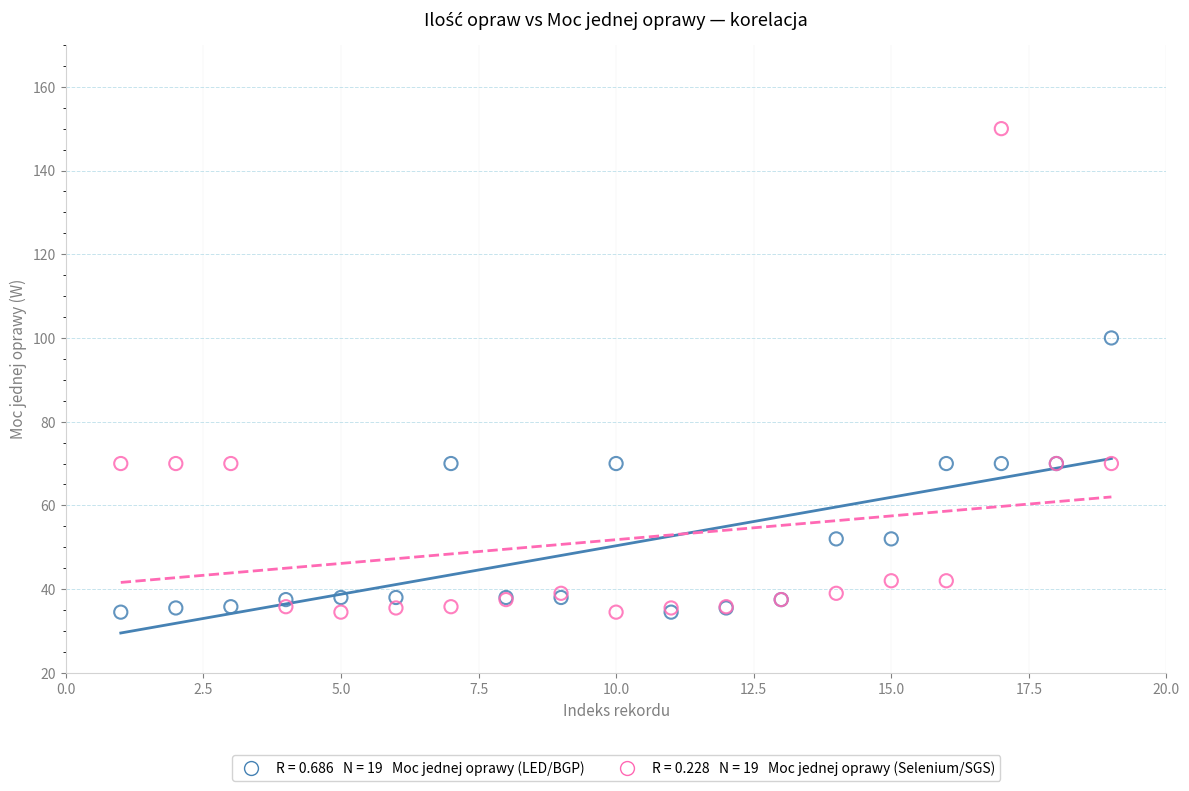

Across all series, what Y value is closest to 92?

100.0